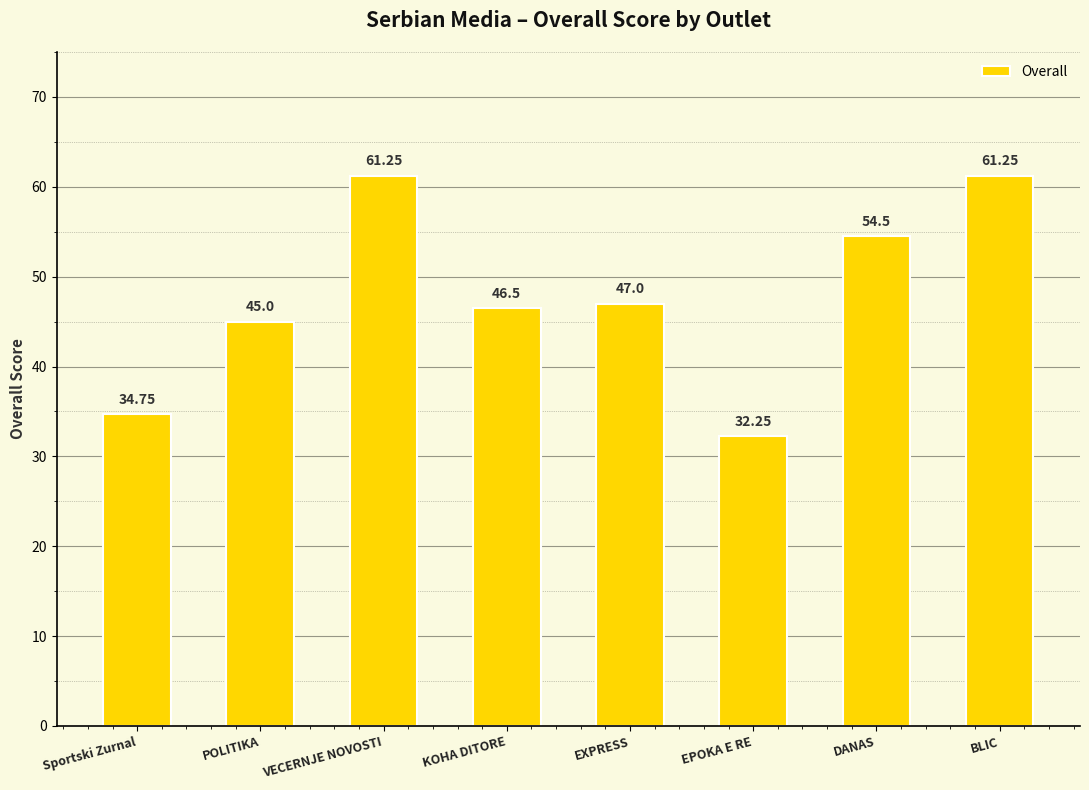

What is the difference between the maximum and minimum values?

29.0